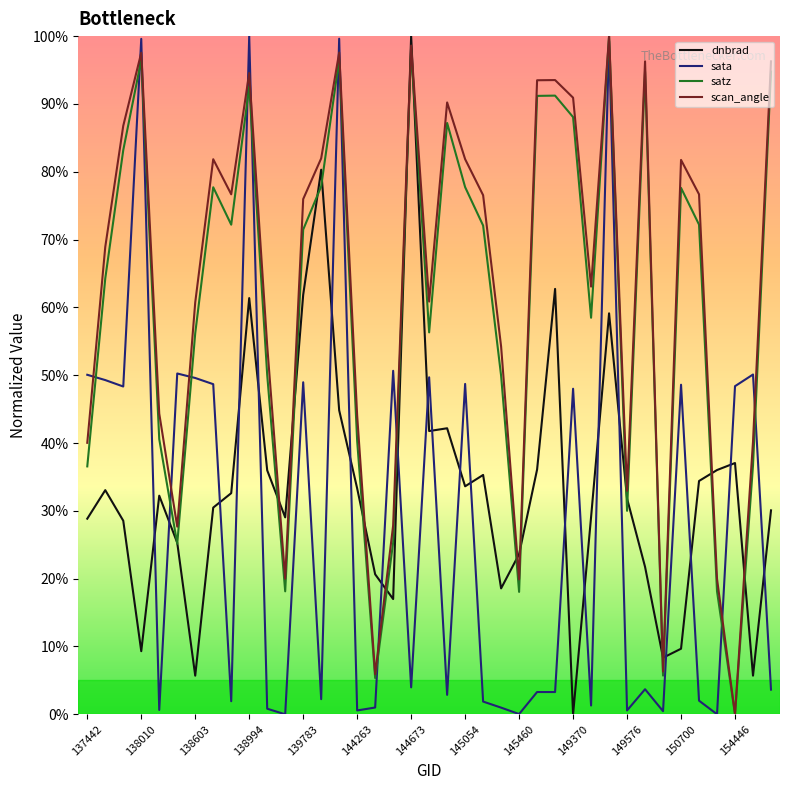

True or false: scan_angle has more than 0 points higher than both neighbors.

True